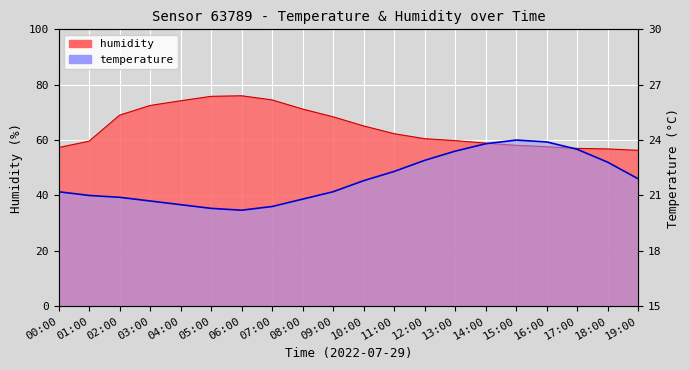

Reading right to left, transcribe all the data shown in this chart.

humidity: 56.3	56.8	57.0	57.6	58.1	58.9	59.8	60.5	62.3	65.1	68.4	71.2	74.5	76.0	75.8	74.2	72.5	69.0	59.6	57.3
temperature: 46.0	52.0	56.7	59.3	60.0	58.7	56.0	52.7	48.7	45.3	41.3	38.7	36.0	34.7	35.3	36.7	38.0	39.3	40.0	41.3